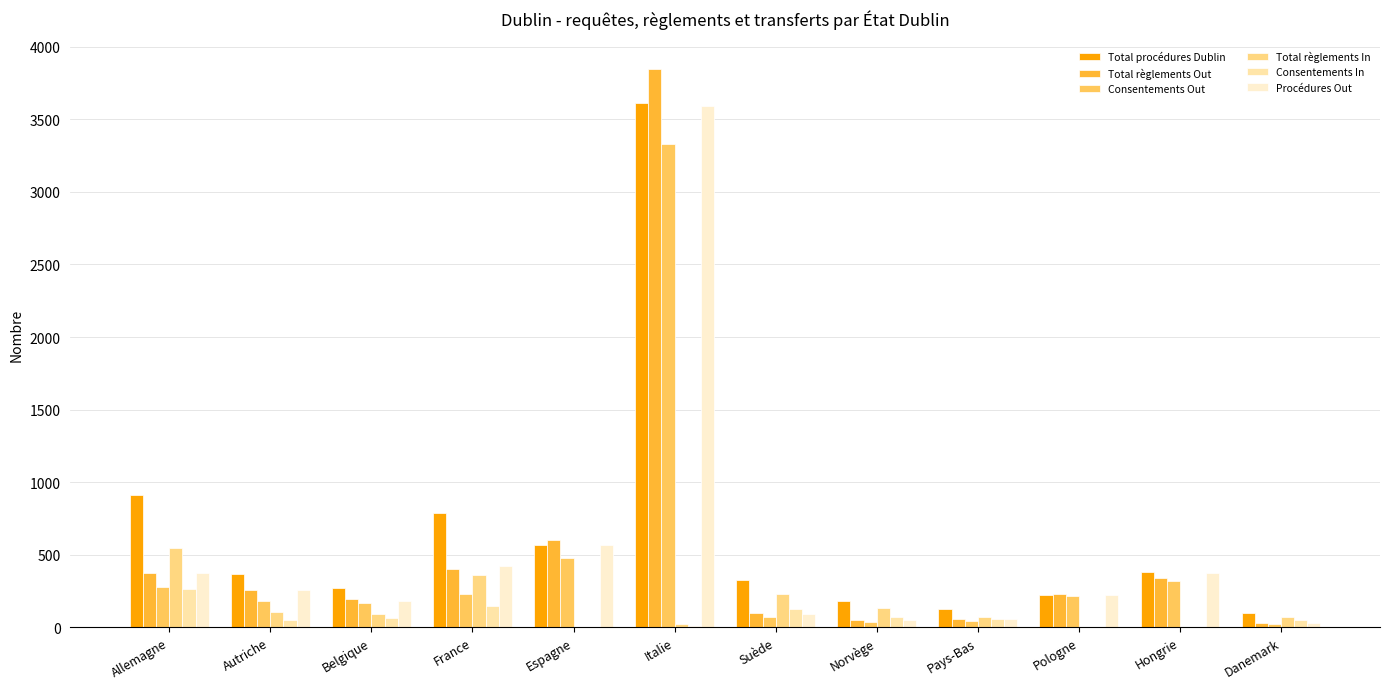

Which series has the widest spread of values?

Total règlements Out